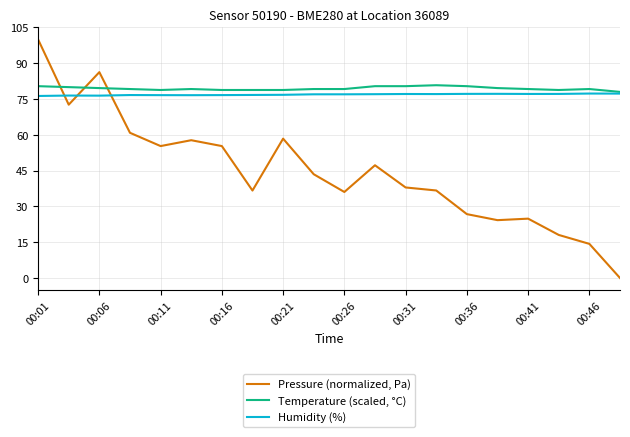

List the series in order of their peak value, lowest first.

Humidity (%), Temperature (scaled, °C), Pressure (normalized, Pa)